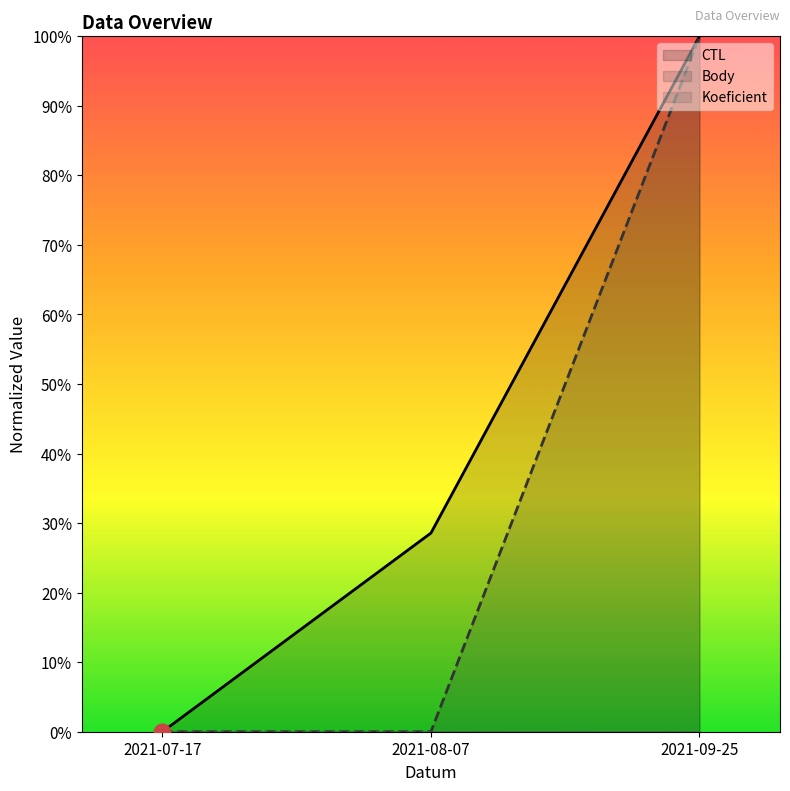

At 2021-07-17, list the series in order from smallest to largest.

CTL, Body